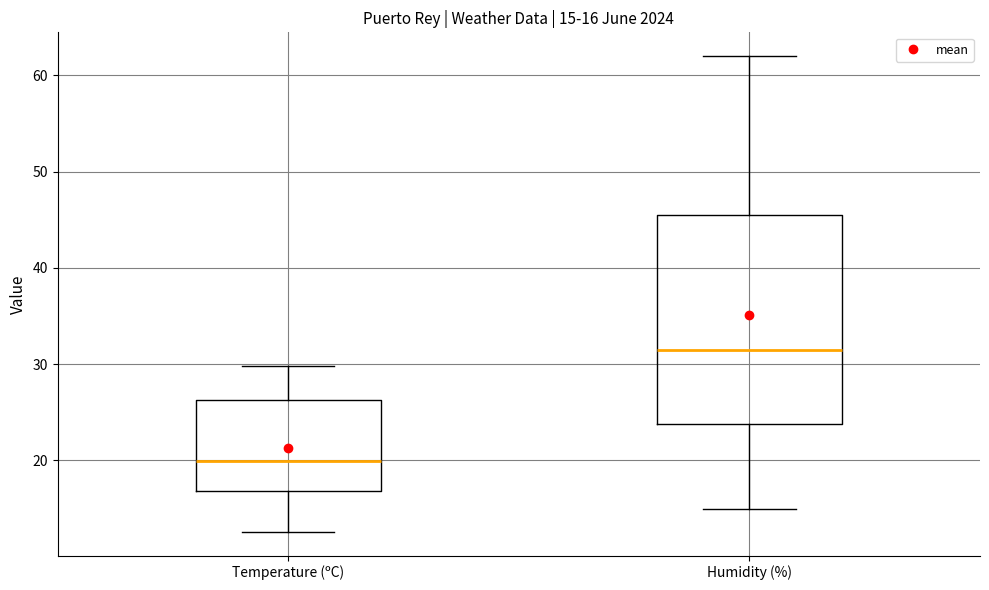

Comparing the boxes themselves (not the whiskers), which one is the tallest?

Humidity (%)